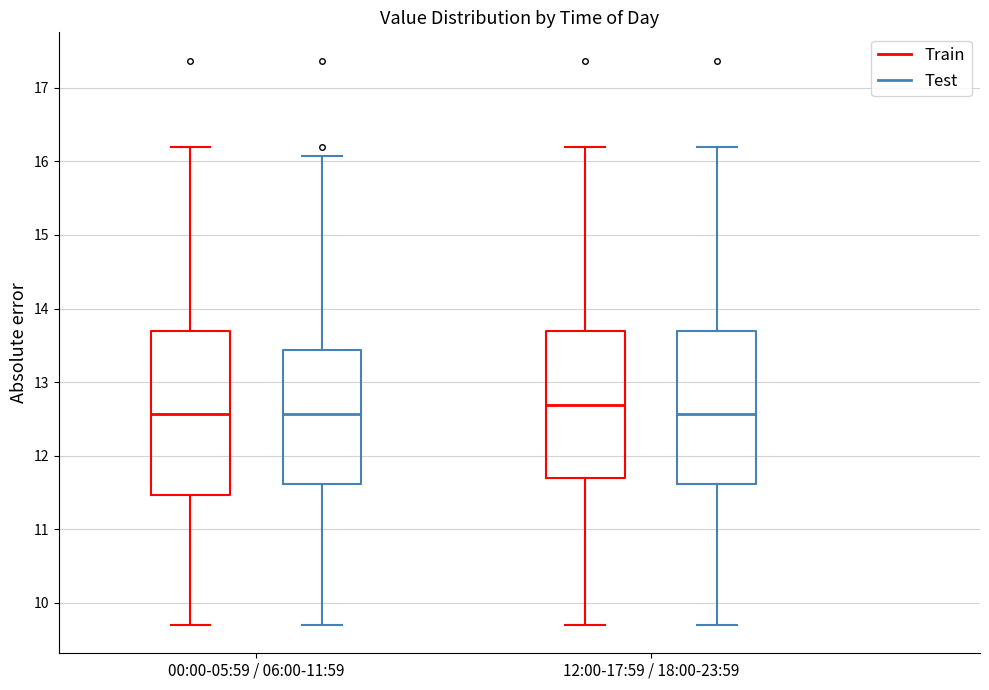

Which box is the tallest, from its lower edge to its upper edge?

00:00-05:59 / 06:00-11:59 (Train)